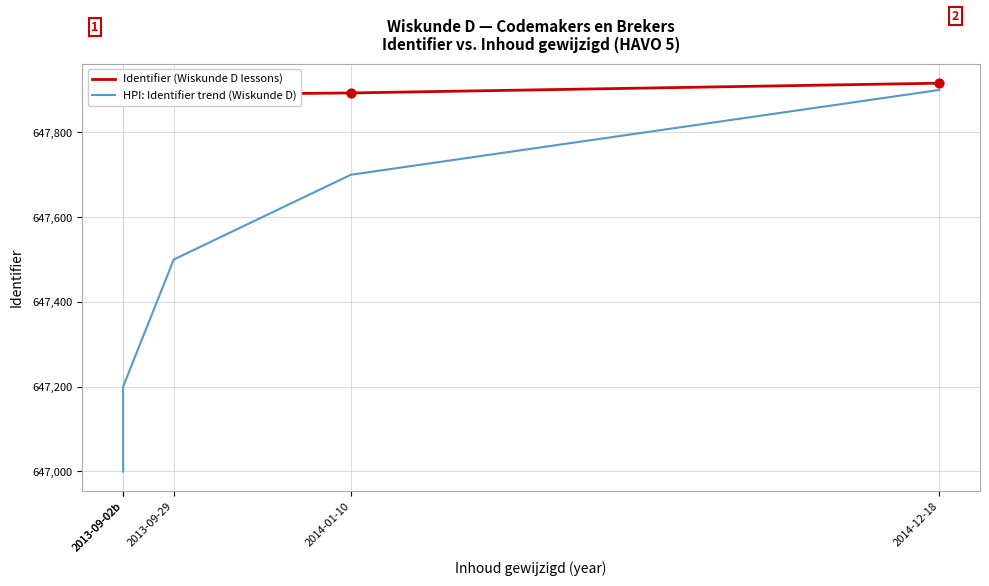

Is the value of HPI: Identifier trend (Wiskunde D) at 2014-12-18 greater than the value of Identifier (Wiskunde D lessons) at 2014-01-10?

Yes